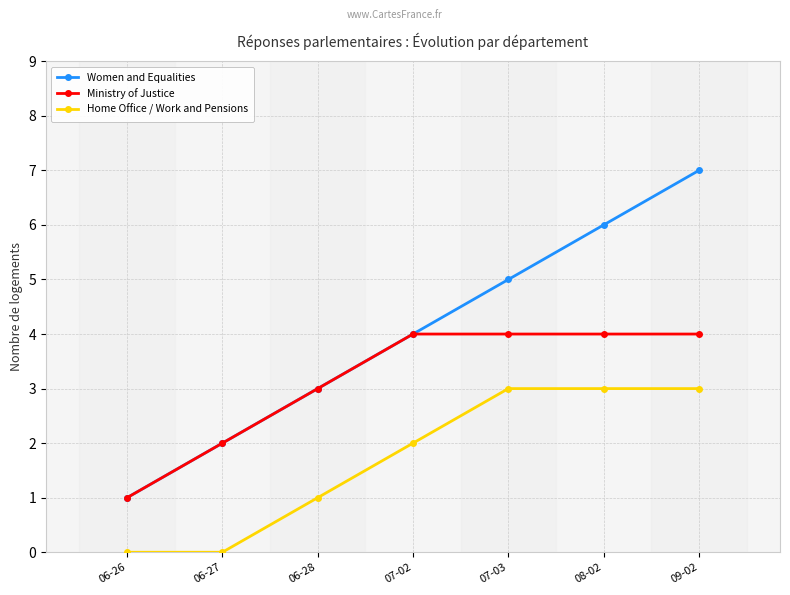

What is the approximate value of Home Office / Work and Pensions at 09-02?

3